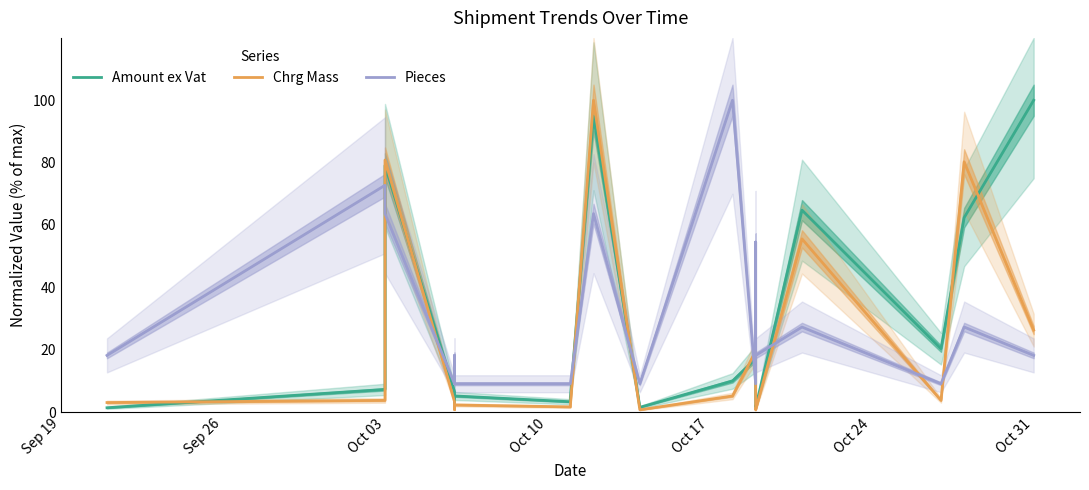

Does the chart display data point markers on the line(s)?

No